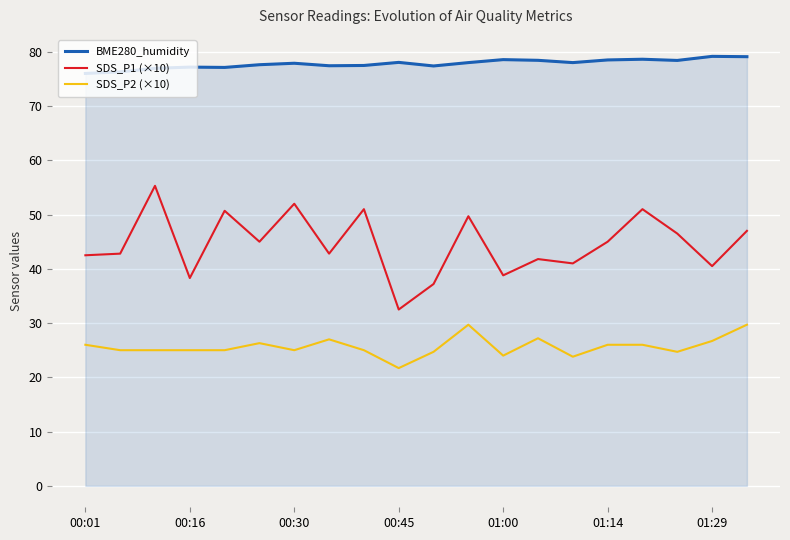

Rank the series by their average value, from highest to lowest.

BME280_humidity, SDS_P1 (×10), SDS_P2 (×10)